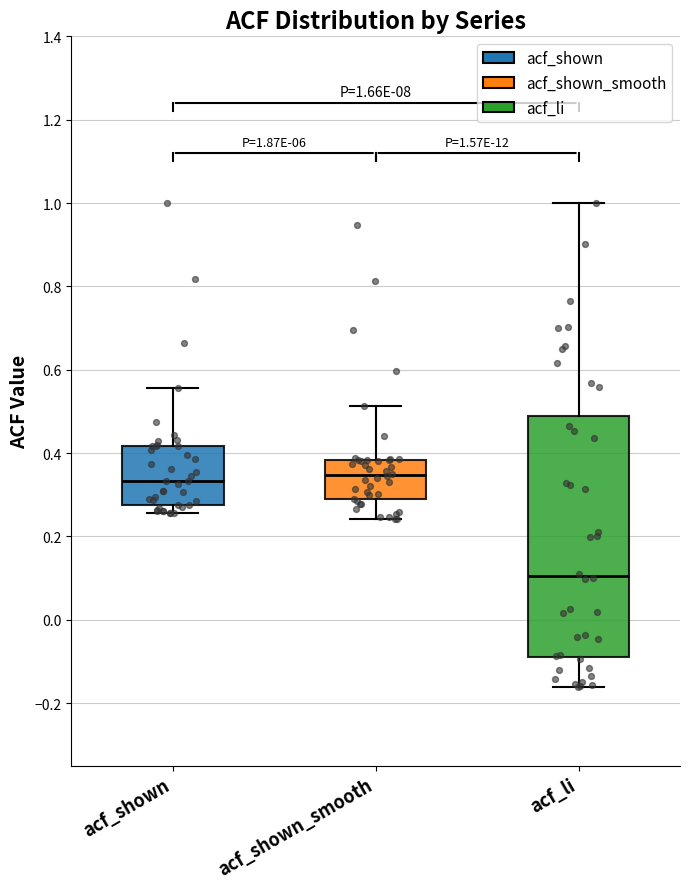

Which box's median line is the lowest?

acf_li